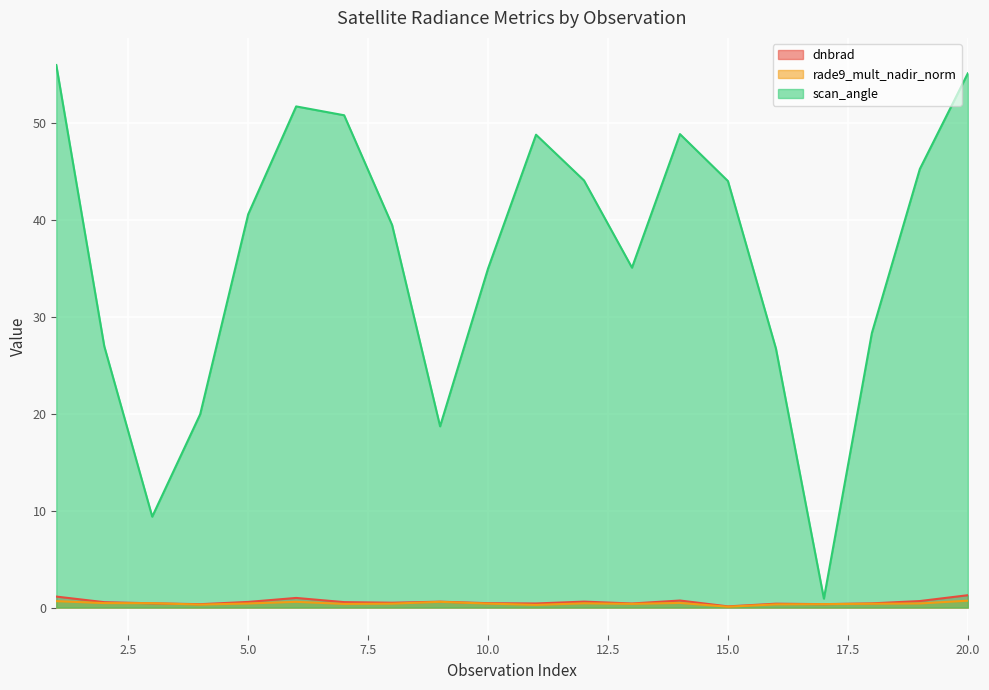

Is the value of scan_angle at 4 greater than the value of rade9_mult_nadir_norm at 7?

Yes